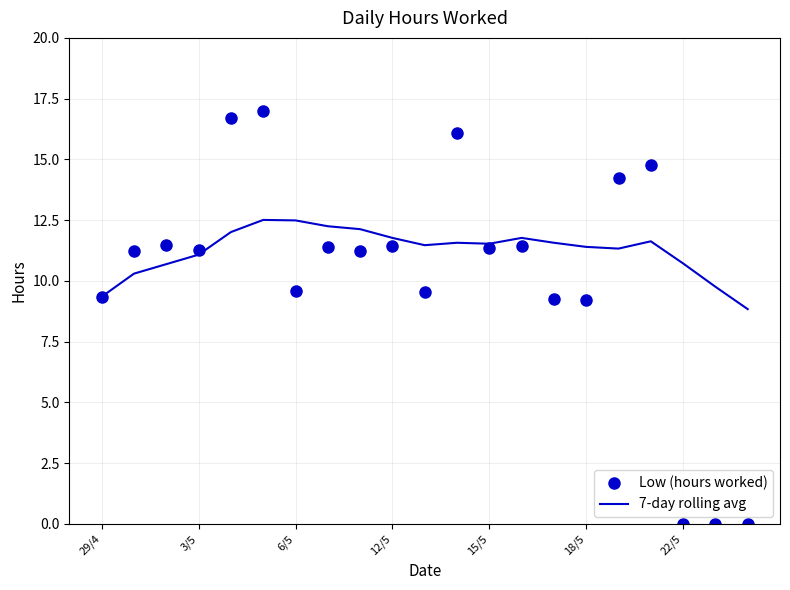

Which series has the largest total across all categories?

7-day rolling avg